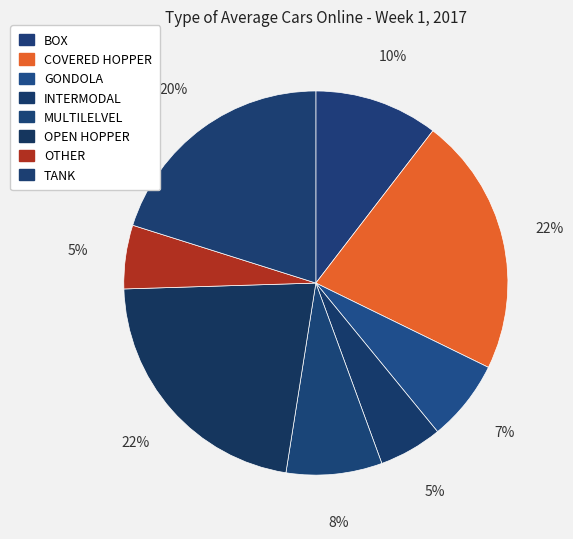

What is the smallest slice in the pie chart?

INTERMODAL